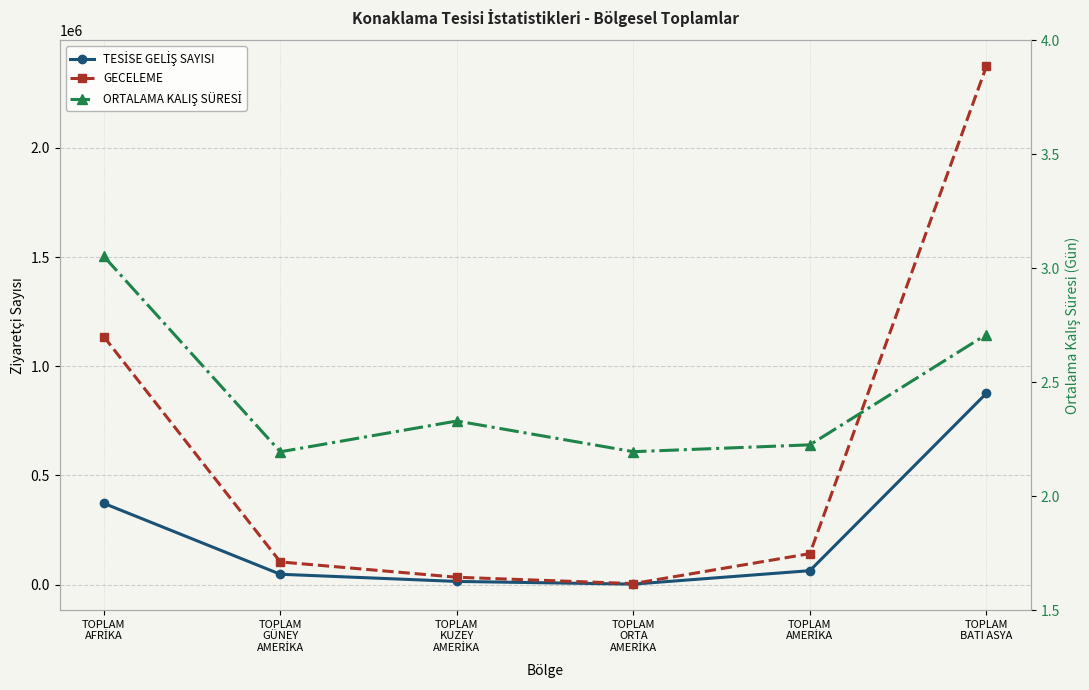

True or false: ORTALAMA KALIŞ SÜRESİ and GECELEME intersect in this chart.

False